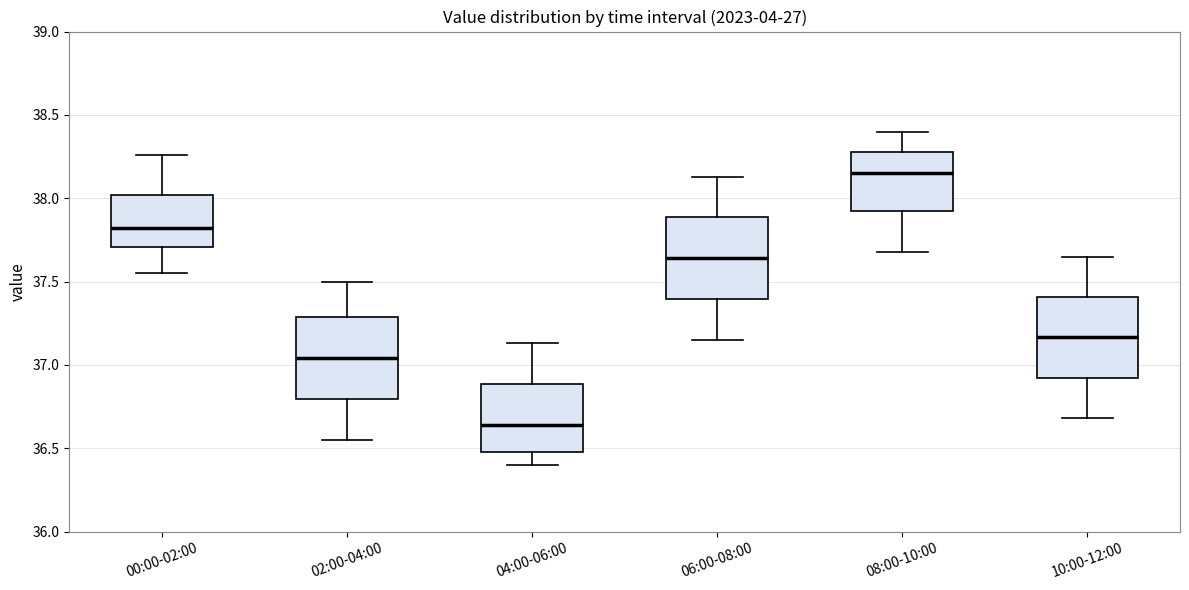

Where does the upper whisker of the box for 06:00-08:00 end on the y-axis? The values are not printed on the chart, so give them approximately, as read against the axis.

38.15